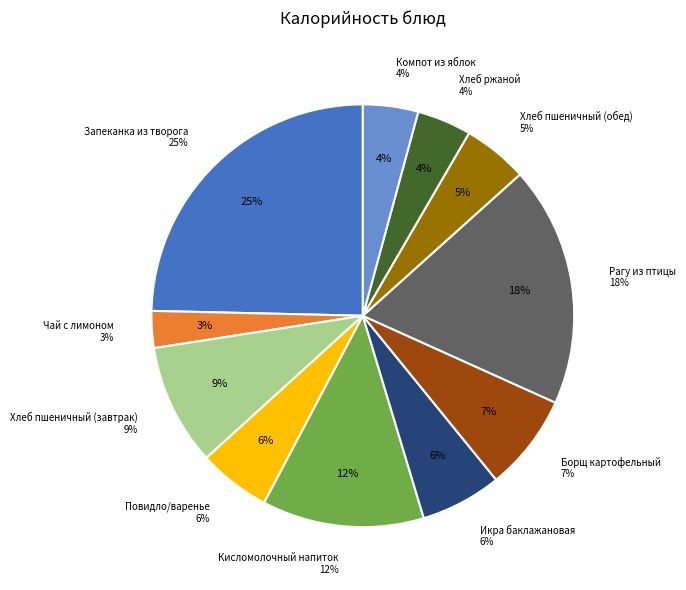

How many slices are in this pie chart?

11